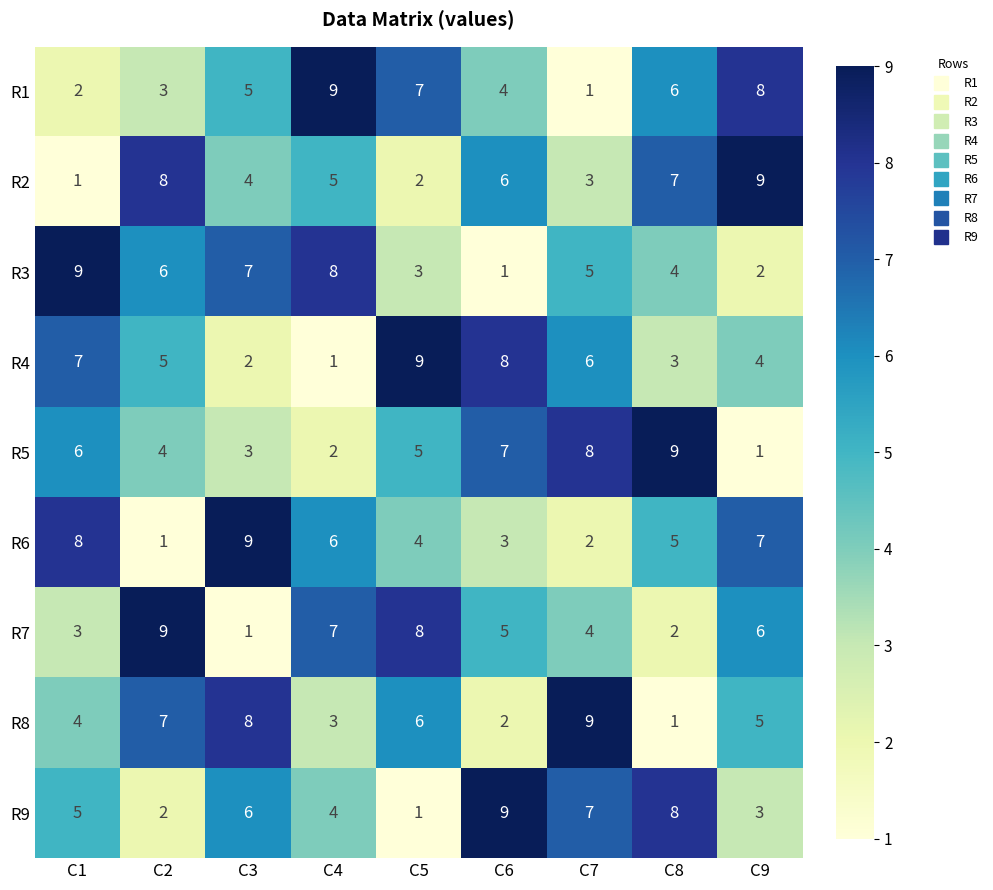

The R5 series shows 4 at C2. True or false?

True